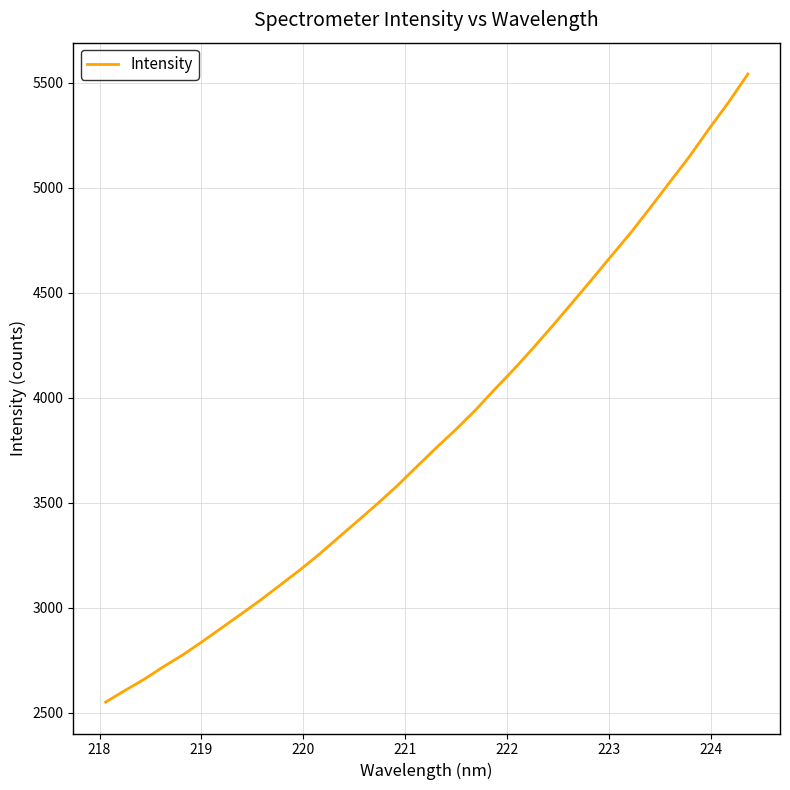

What is the greatest value displayed?

5542.0